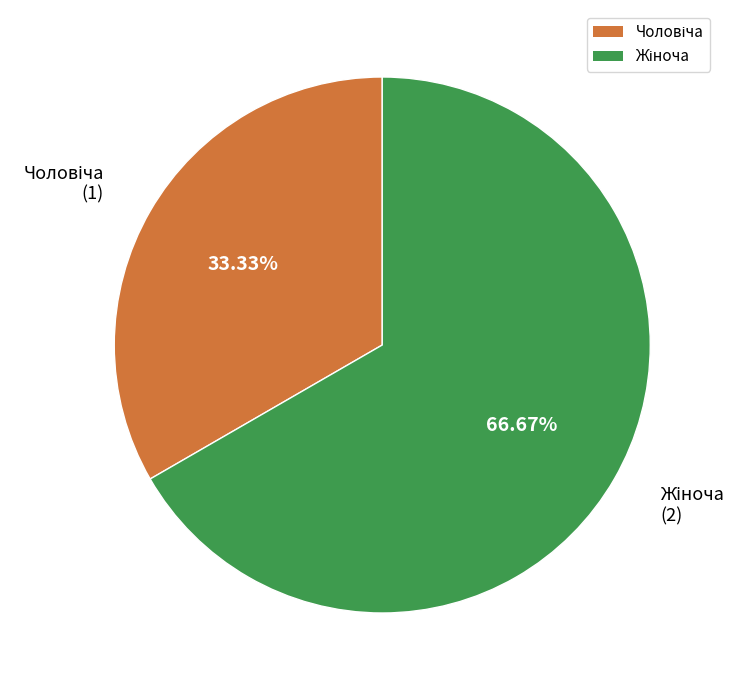

Is there a majority slice in this chart?

Yes